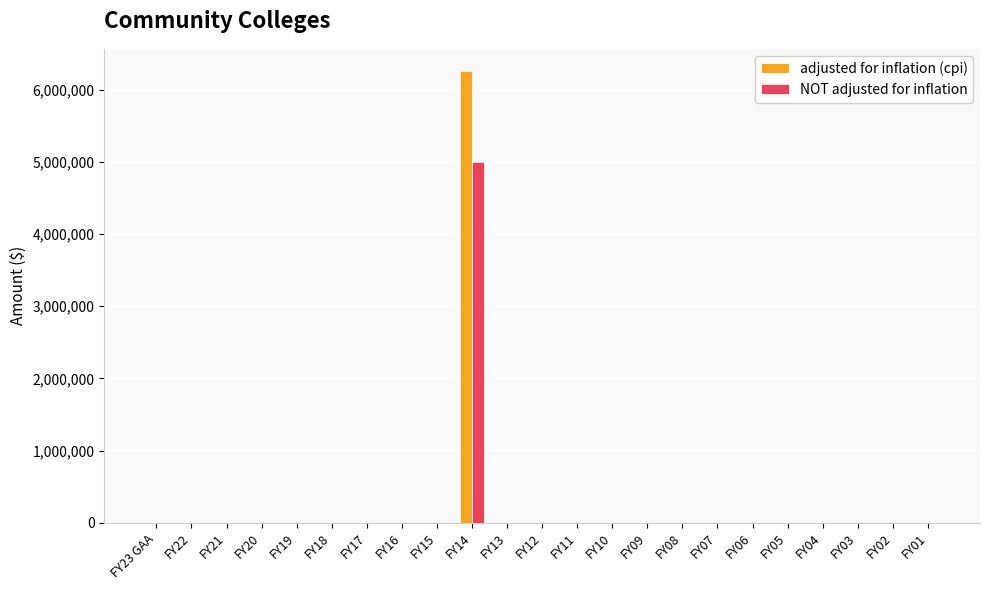

What is the highest value of the NOT adjusted for inflation series?

5000000